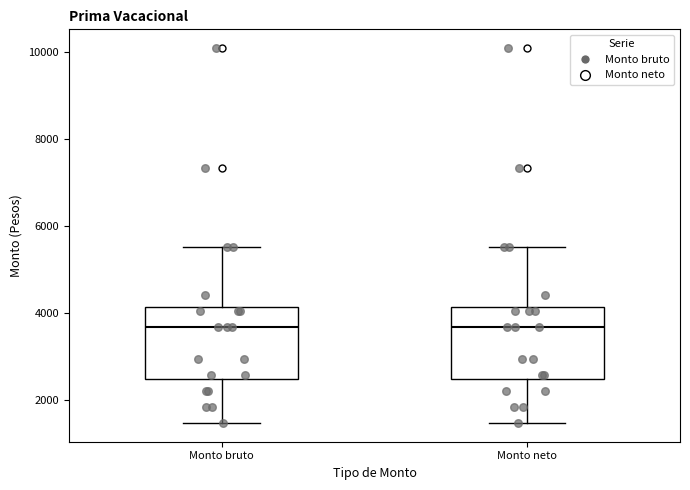

Reading left to right, read every box against the y-axis: the position of its median line, the range the box covers, and the ends of its whiskers. The values are not printed on the chart, so give them approximately, as read against the axis.

Monto bruto: median 3600, box 2400 to 4200, whiskers 1400 to 5600
Monto neto: median 3600, box 2400 to 4200, whiskers 1400 to 5600